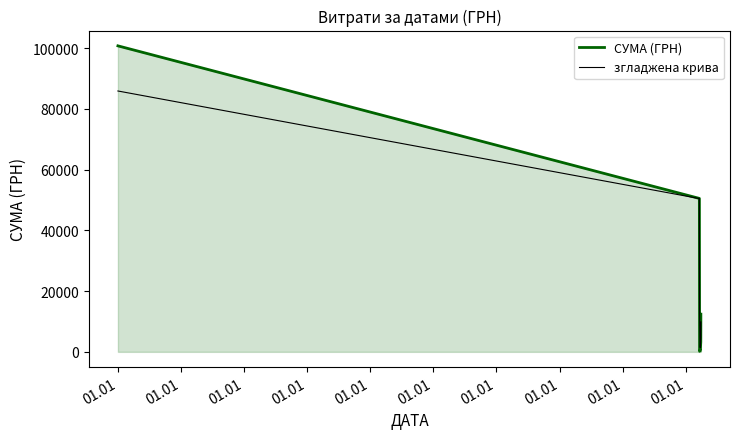

List the series in order of their peak value, highest first.

СУМА (ГРН), згладжена крива